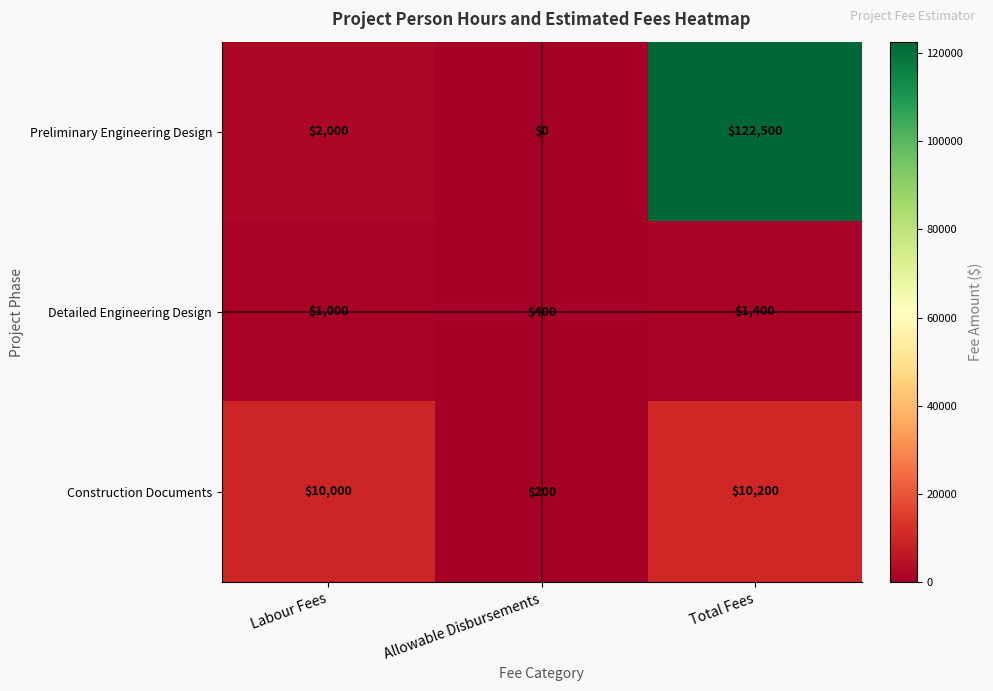

List the series in order of their peak value, highest first.

Preliminary Engineering Design, Construction Documents, Detailed Engineering Design